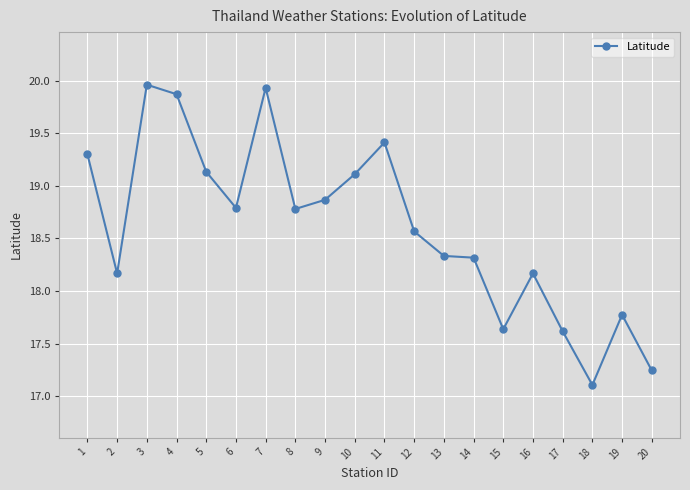

Which label corresponds to the smallest value in the chart?

18